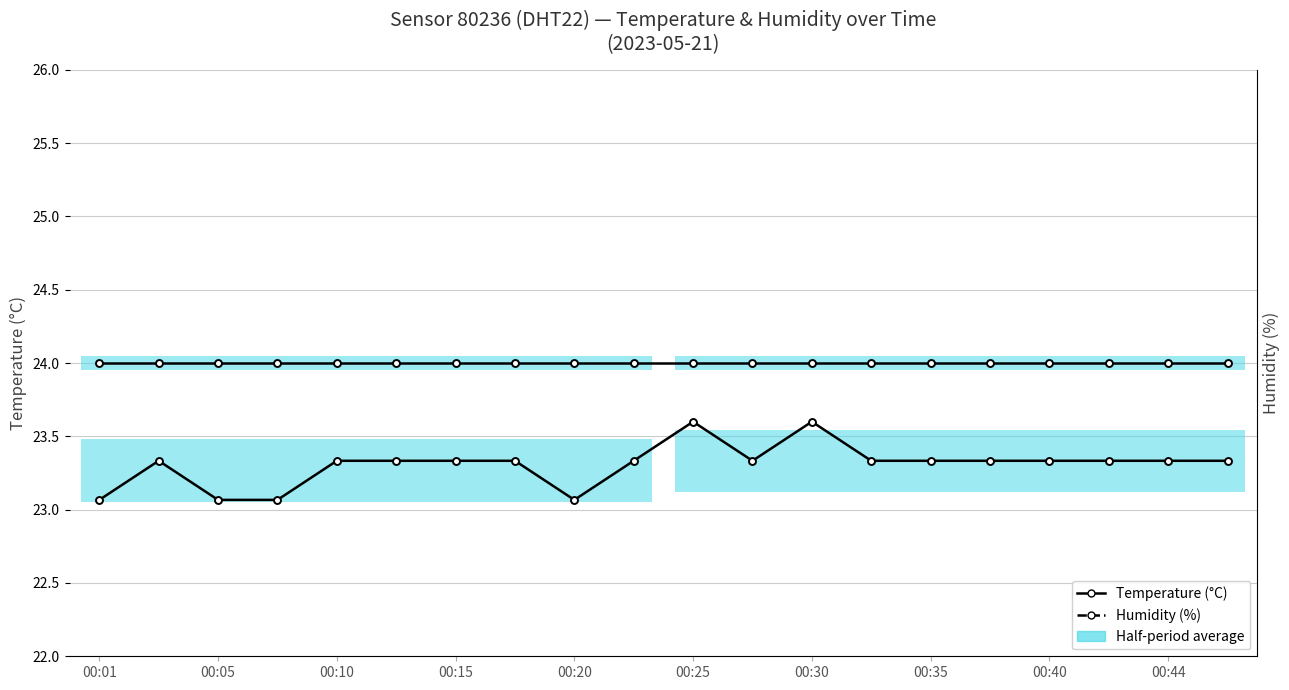

True or false: Humidity (%) has more than 2 points higher than both neighbors.

True